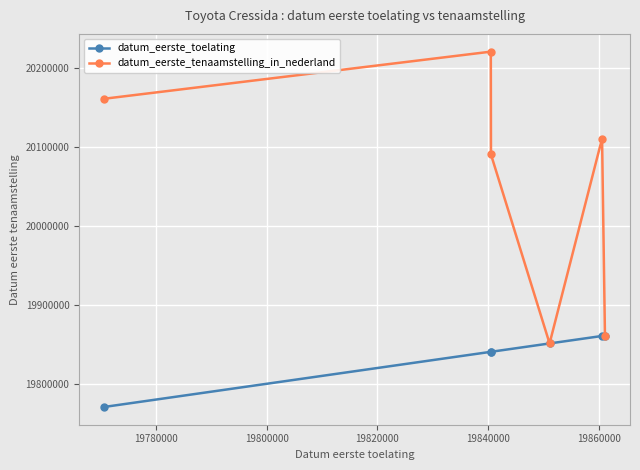

What is the minimum value for datum_eerste_toelating?

19770630